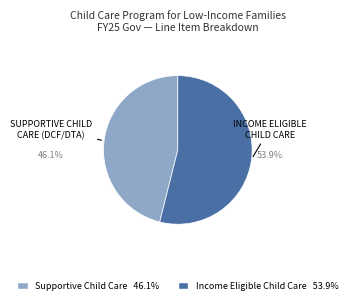

How many slices are in this pie chart?

2